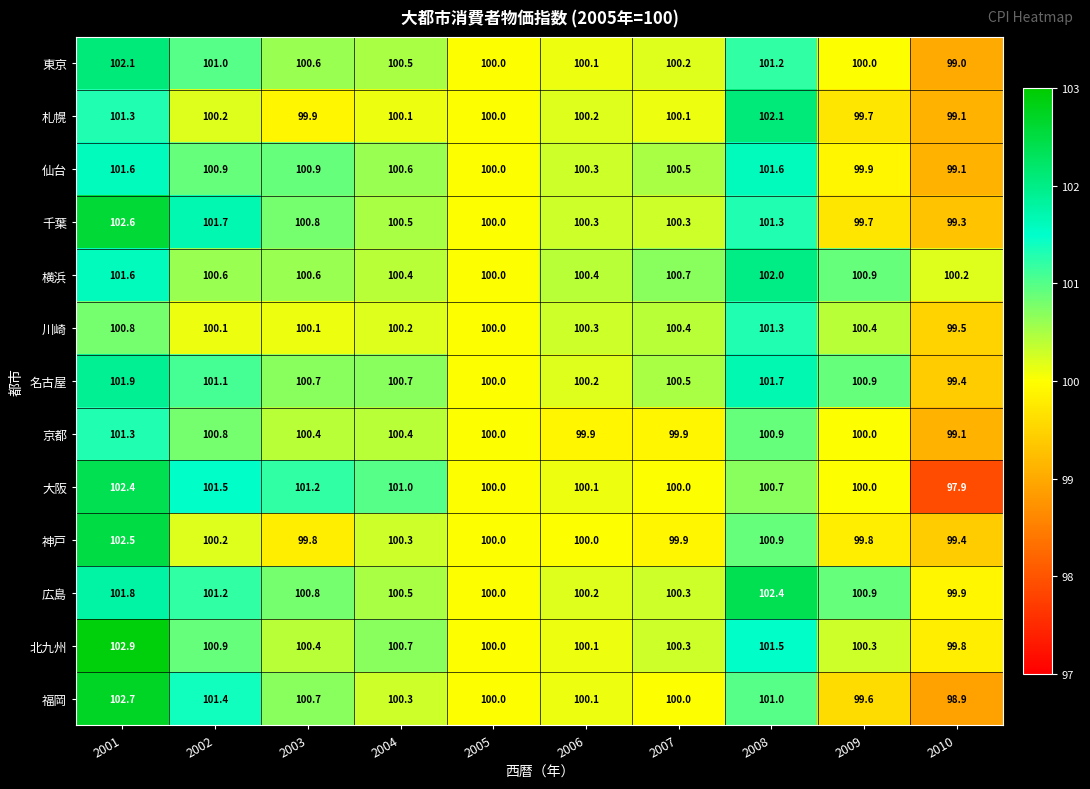

What is the average value of the 大阪 series?

100.5